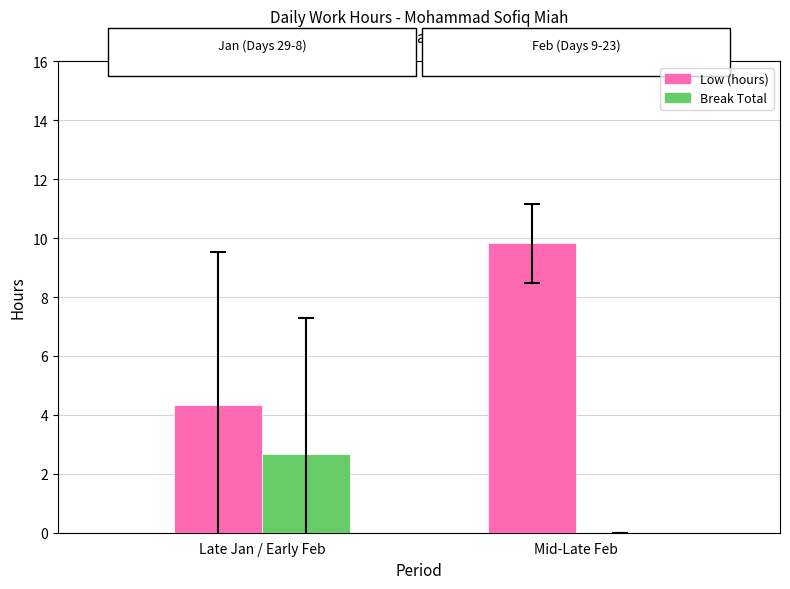

Is the value of Break Total at Late Jan / Early Feb greater than the value of Low (hours) at Late Jan / Early Feb?

No